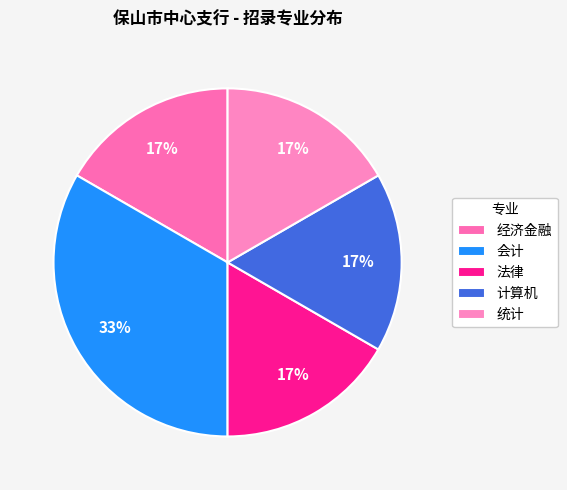

Rank the categories by value from lowest to highest.

经济金融, 法律, 计算机, 统计, 会计